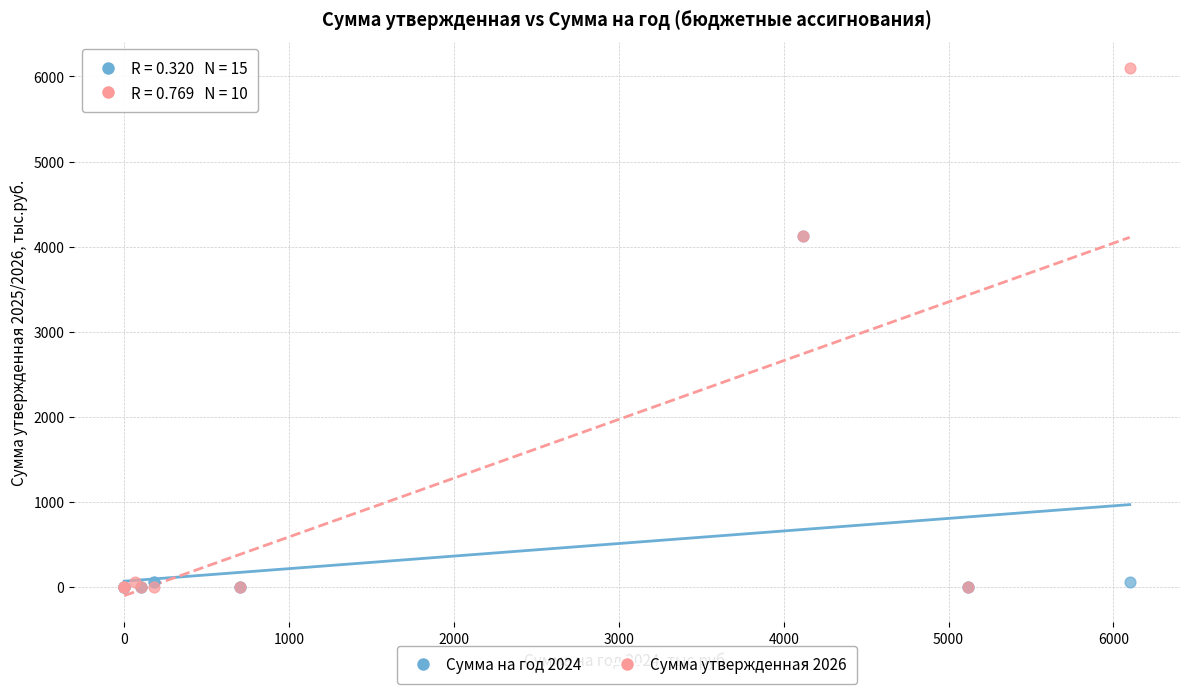

Which series has the widest spread of Y values?

Сумма утвержденная 2026